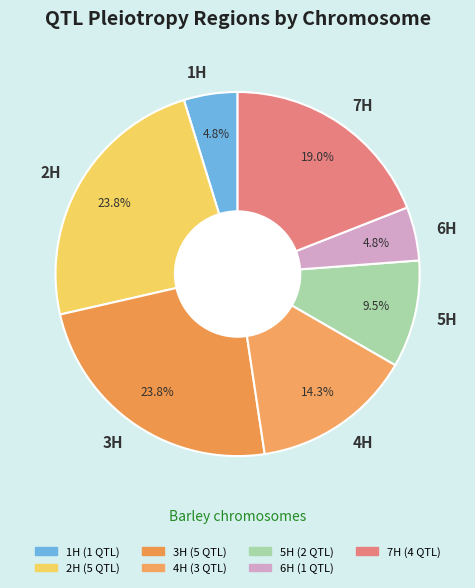

Between 1H and 2H, which is larger?

2H